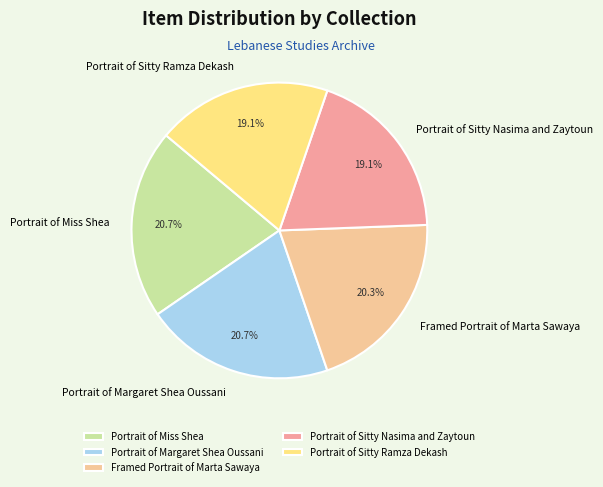

Does Portrait of Miss Shea represent more than half of the total?

No